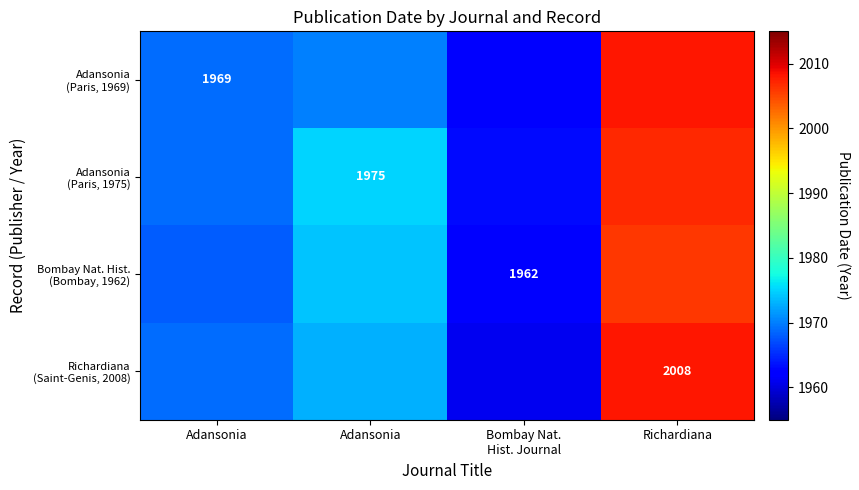

Rank the series by their average value, from lowest to highest.

Adansonia (Paris, 1969), Bombay Nat. Hist. (Bombay, 1962), Richardiana (Saint-Genis, 2008), Adansonia (Paris, 1975)